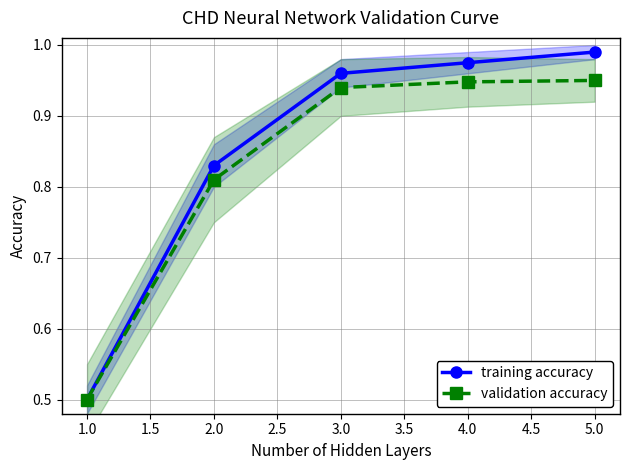

List the series in order of their overall mean, lowest first.

validation accuracy, training accuracy